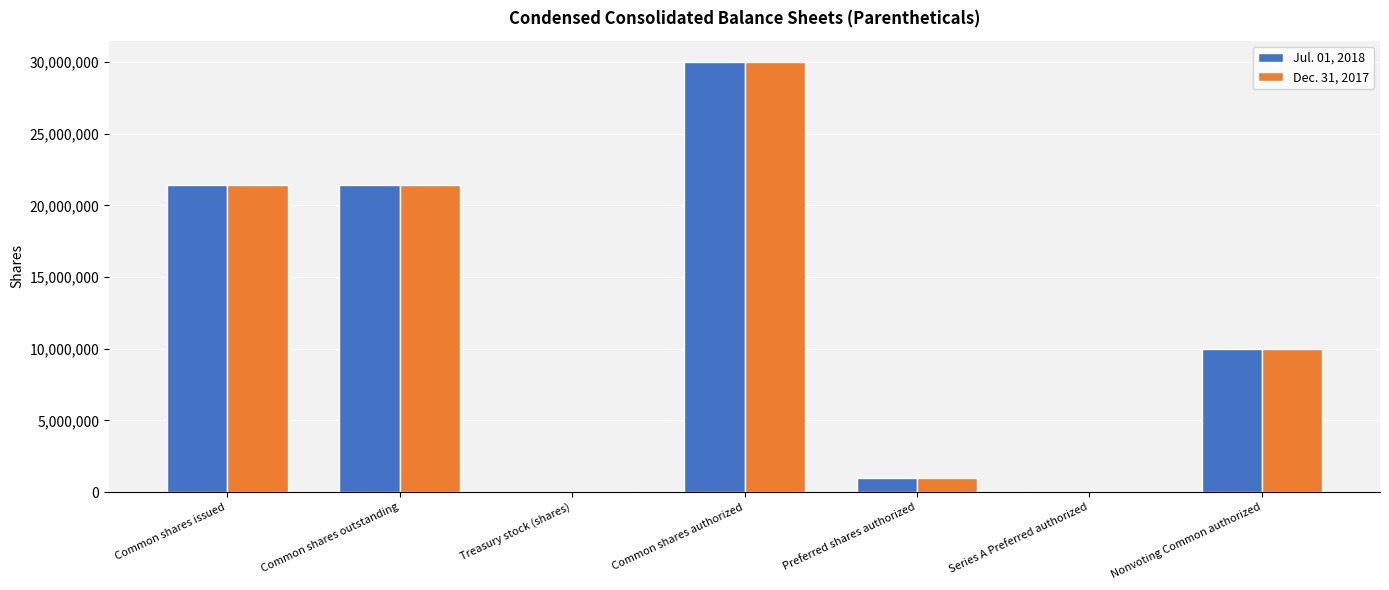

What is the average value of the Dec. 31, 2017 series?

11982363